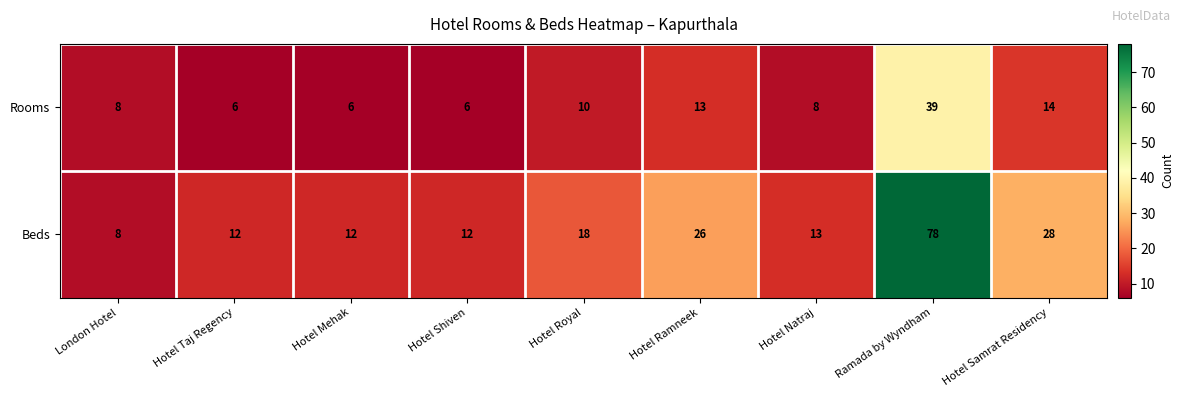

Reading left to right, list all the values displayed in this chart.

Rooms: London Hotel=8	Hotel Taj Regency=6	Hotel Mehak=6	Hotel Shiven=6	Hotel Royal=10	Hotel Ramneek=13	Hotel Natraj=8	Ramada by Wyndham=39	Hotel Samrat Residency=14
Beds: London Hotel=8	Hotel Taj Regency=12	Hotel Mehak=12	Hotel Shiven=12	Hotel Royal=18	Hotel Ramneek=26	Hotel Natraj=13	Ramada by Wyndham=78	Hotel Samrat Residency=28